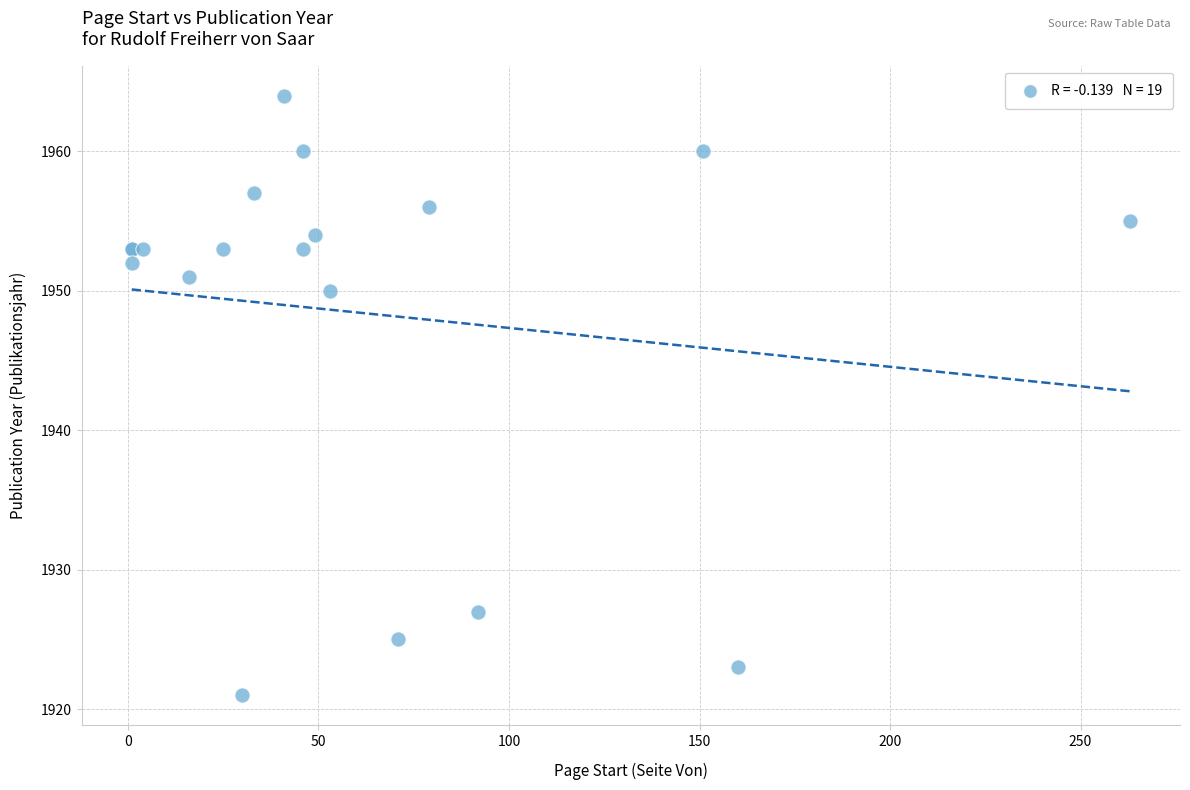

What Y value in the scatter plot is closest to 1942?

1950